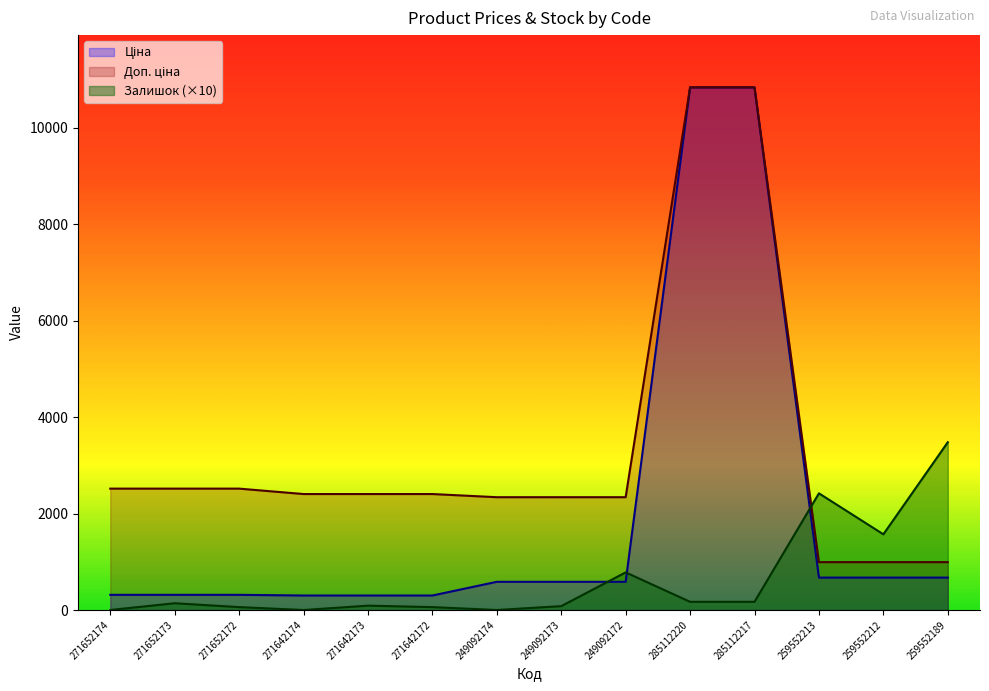

At which category is the sum across all series the highest?

285112220